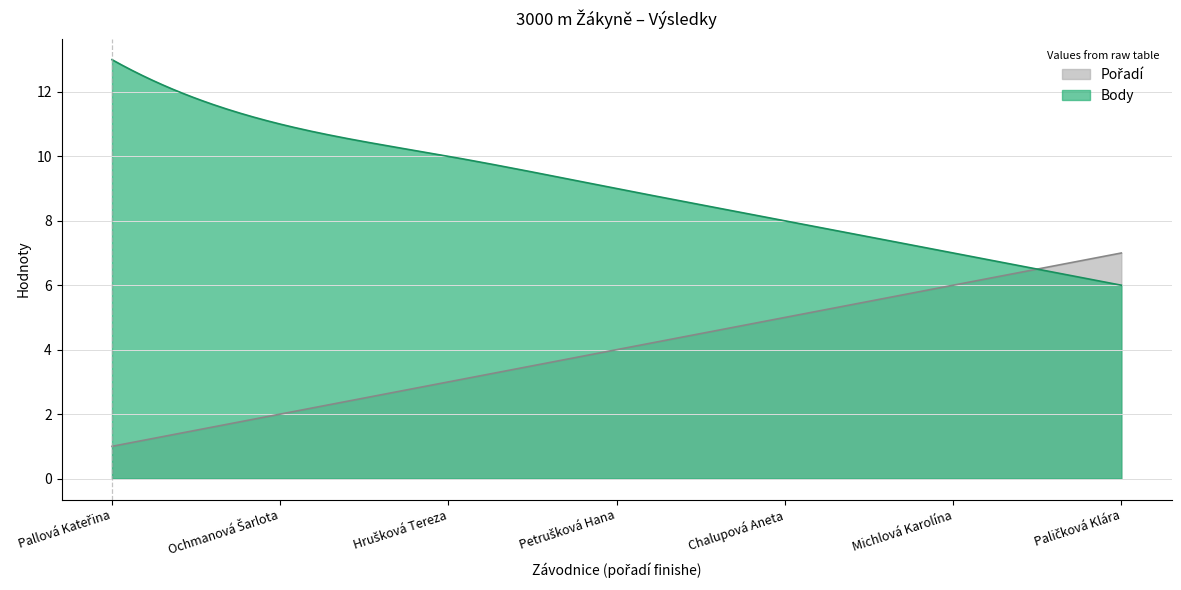

At which category is the sum across all series the highest?

Pallová Kateřina